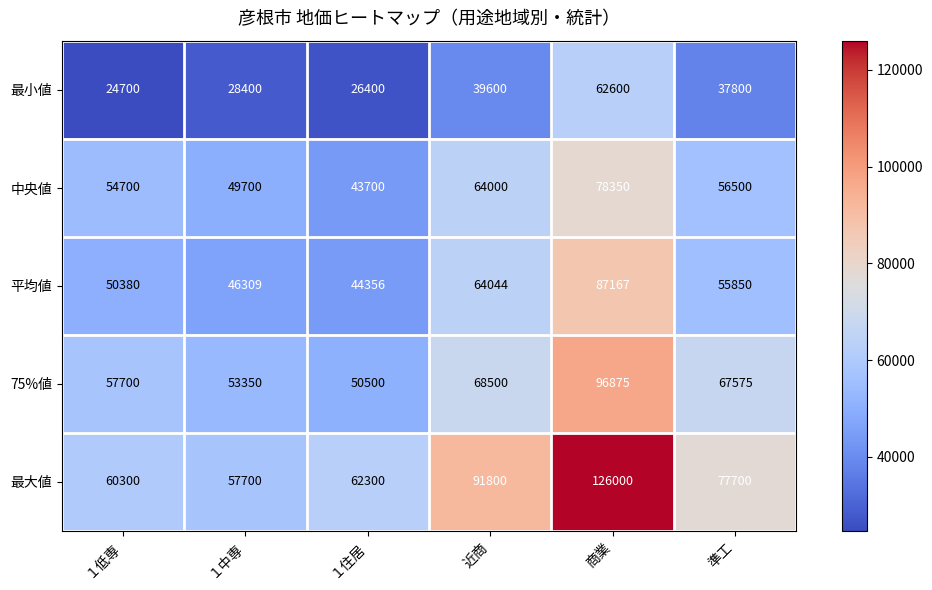

At which category does the chart reach its minimum across all series?

１低専